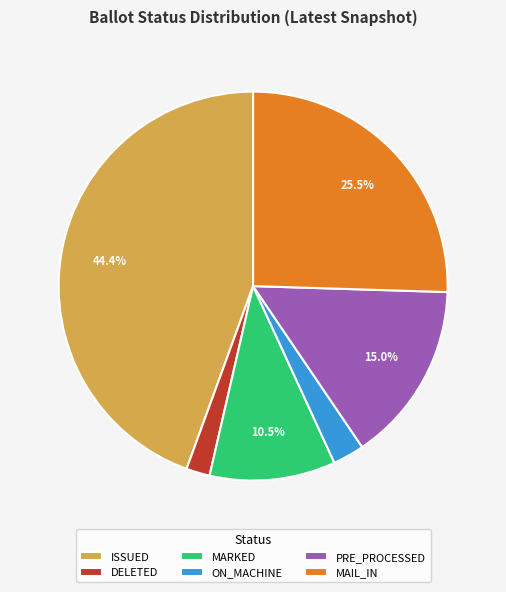

To the nearest percent, what is the difference between the ON_MACHINE and DELETED slice percentages?

1%